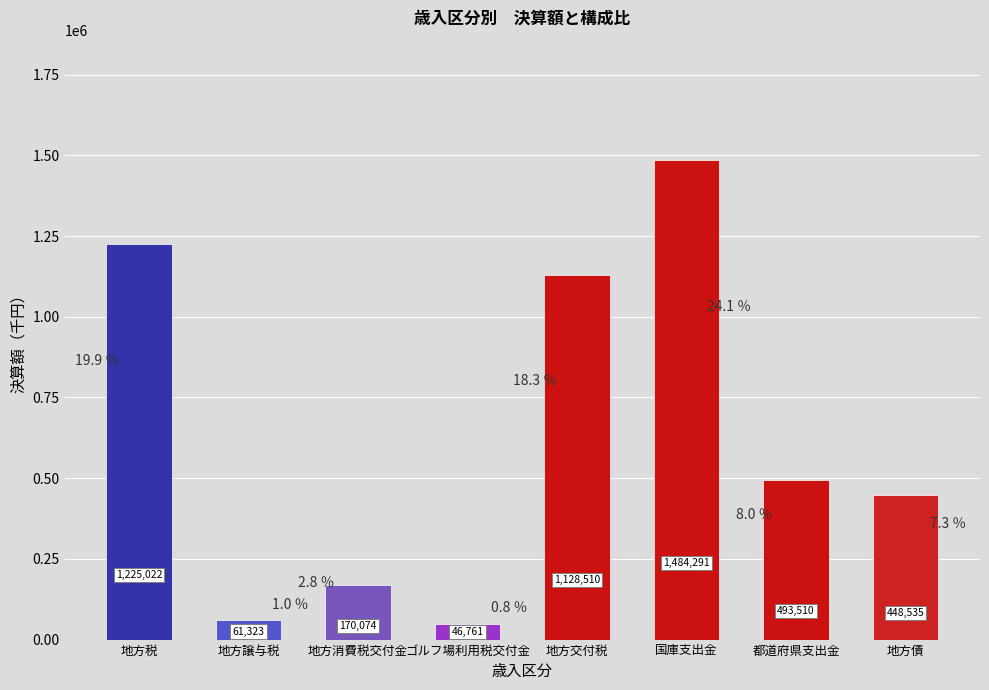

Is it true that the value at 都道府県支出金 is 493510?

True